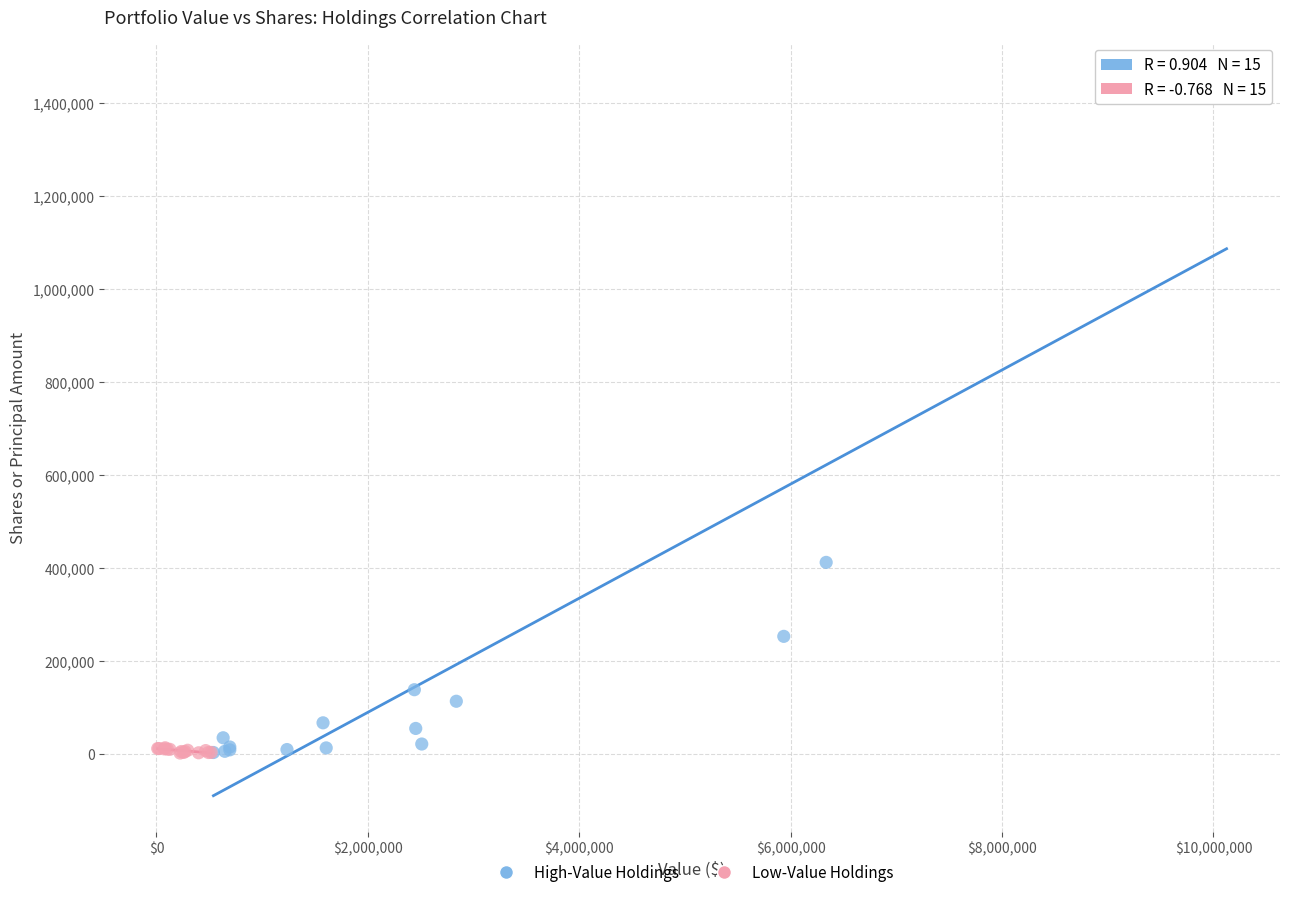

Which series contains the highest Y value?

High-Value Holdings